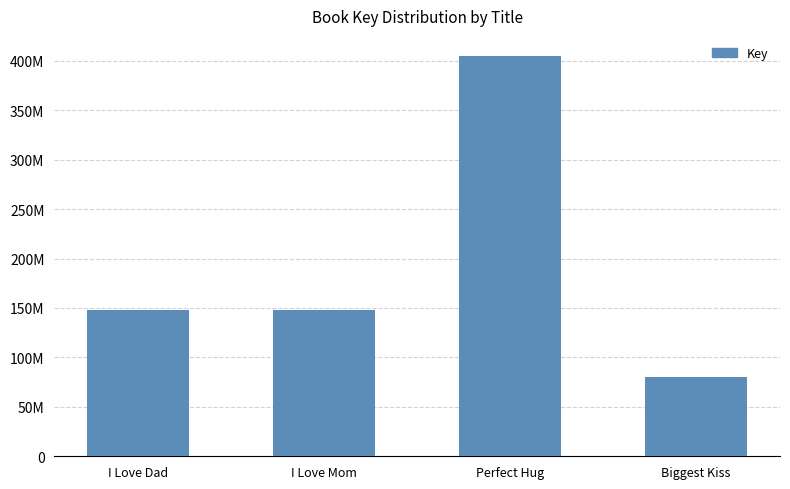

What is the difference between the maximum and minimum values?

324335688